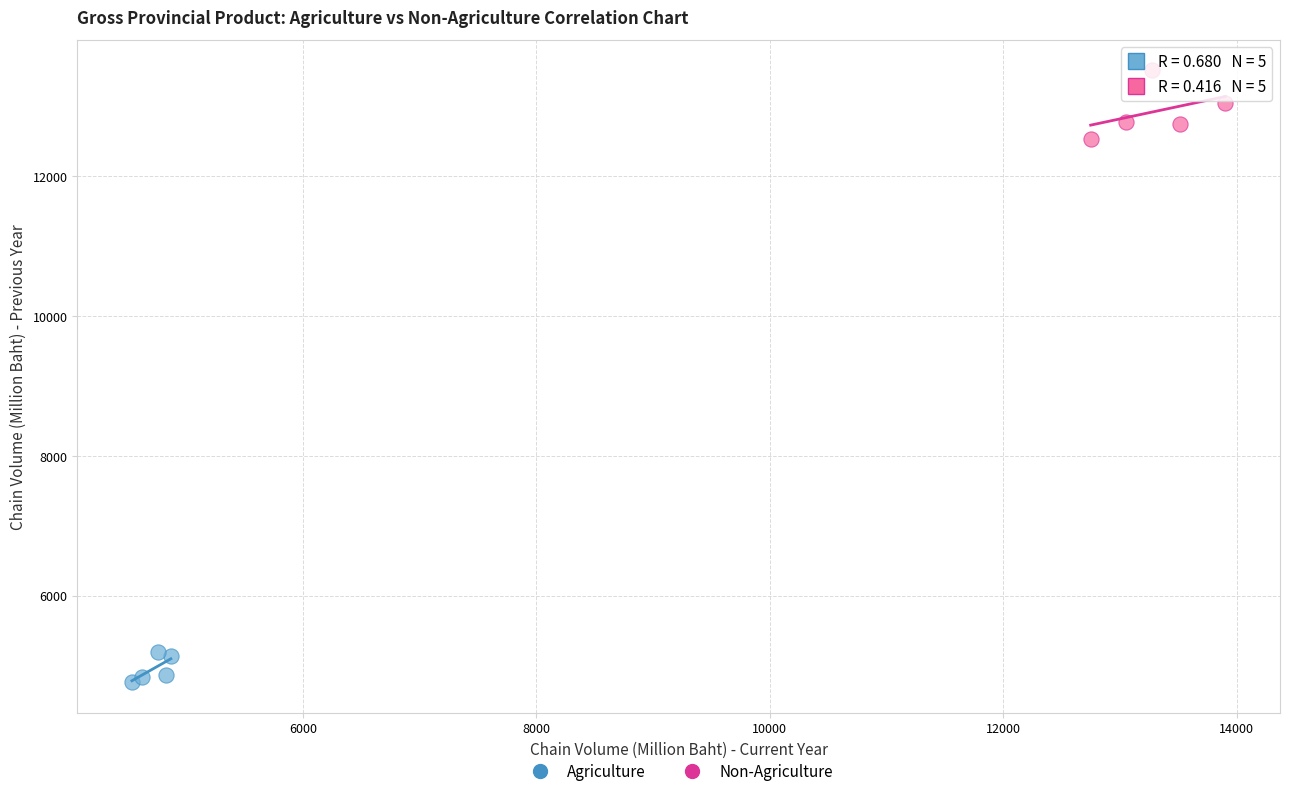

What are all the series names shown in the legend?

Agriculture, Non-Agriculture